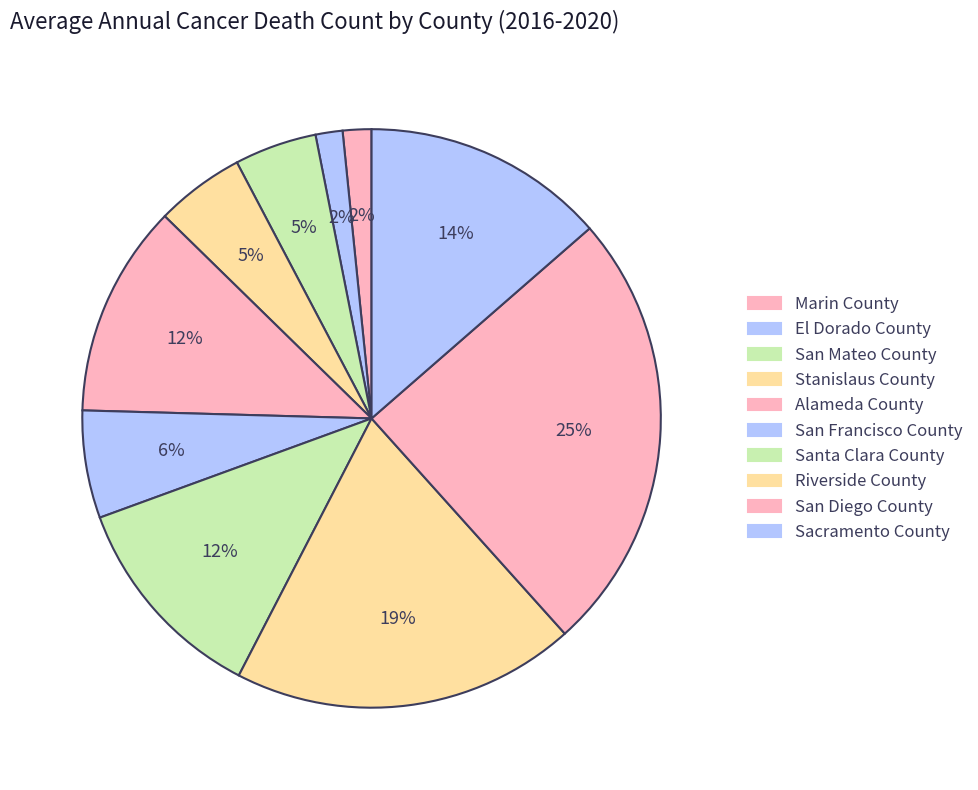

What percentage is the San Diego County slice, to the nearest percent?

25%